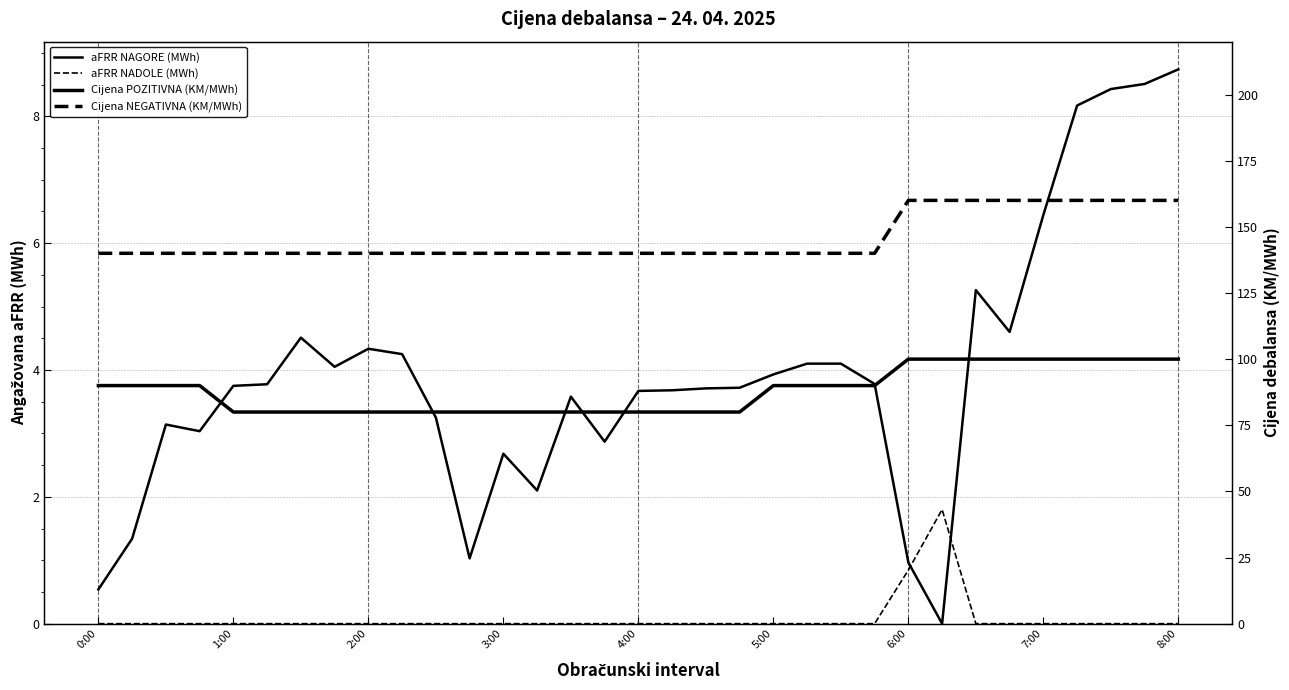

What is the total value across all series at 26?

265.3